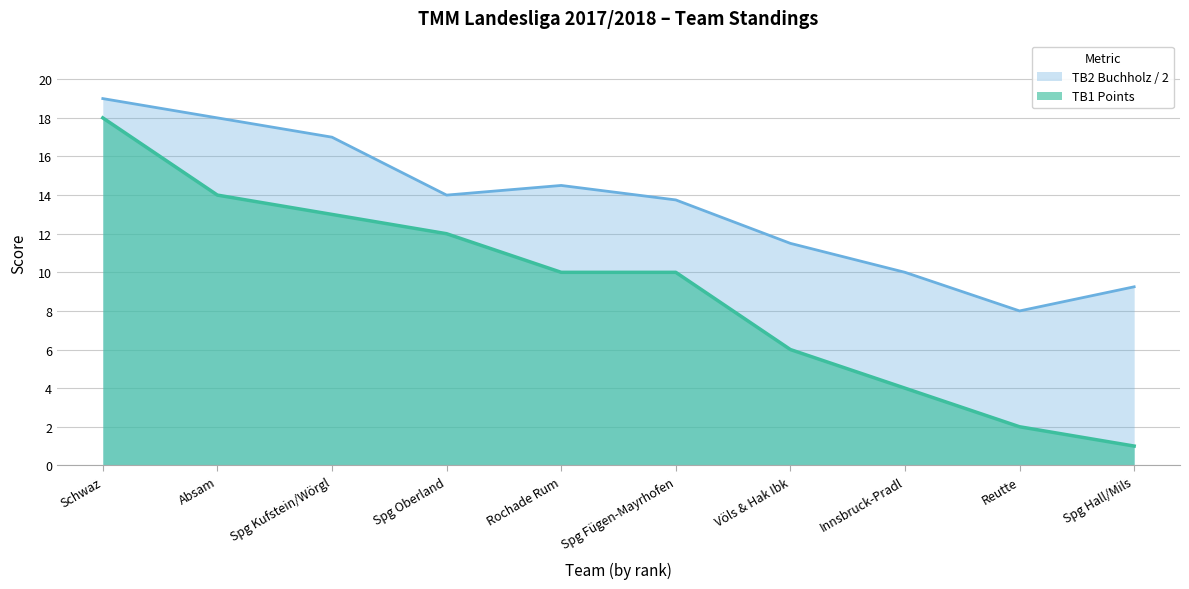

At which label does TB2 (Buchholz) reach its peak?

Schwaz